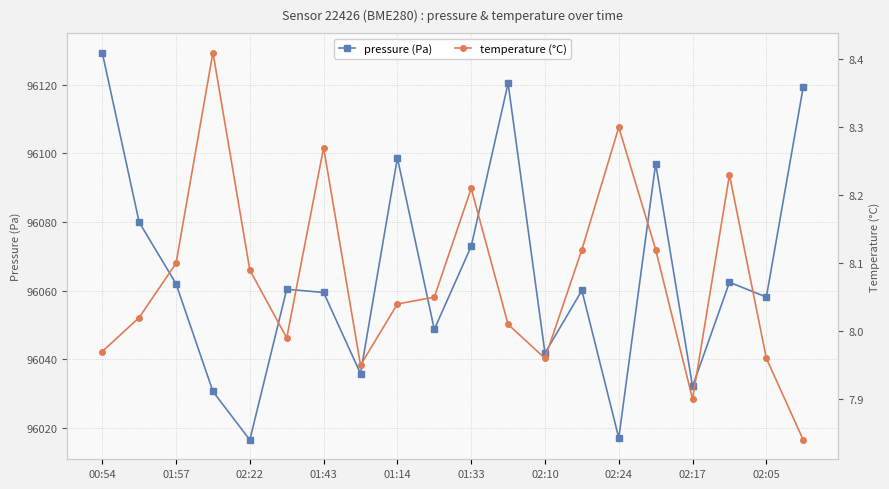

What is the difference between the maximum and minimum values in the pressure (Pa) series?

112.8